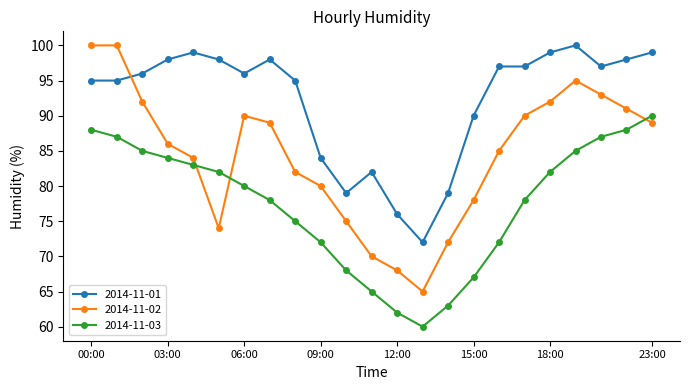

What is the highest value of the 2014-11-01 series?

100